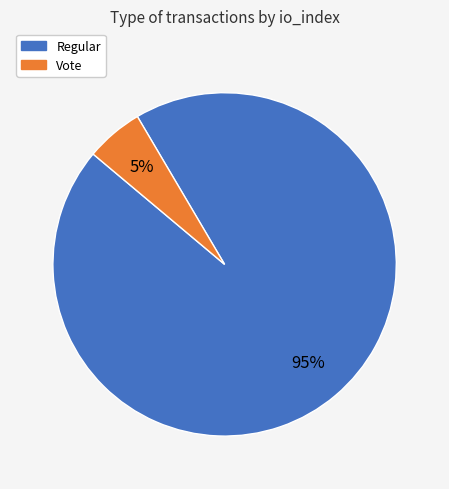

To the nearest percent, what is the average slice percentage?

50%